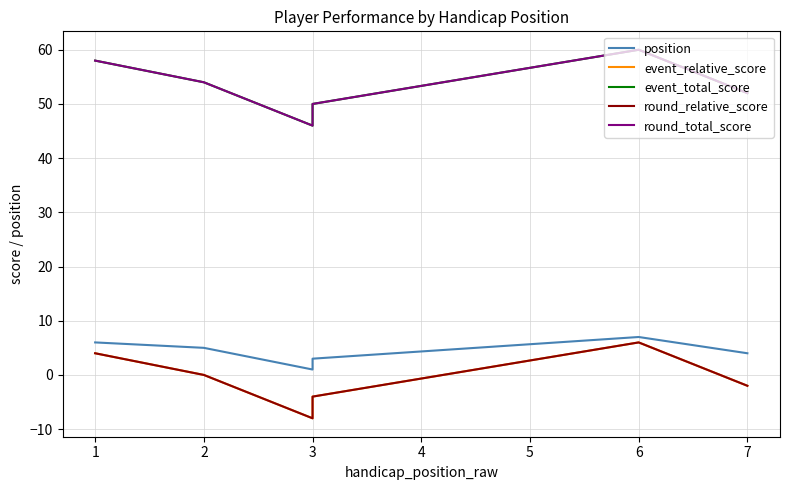

Which series has the widest spread of values?

event_relative_score